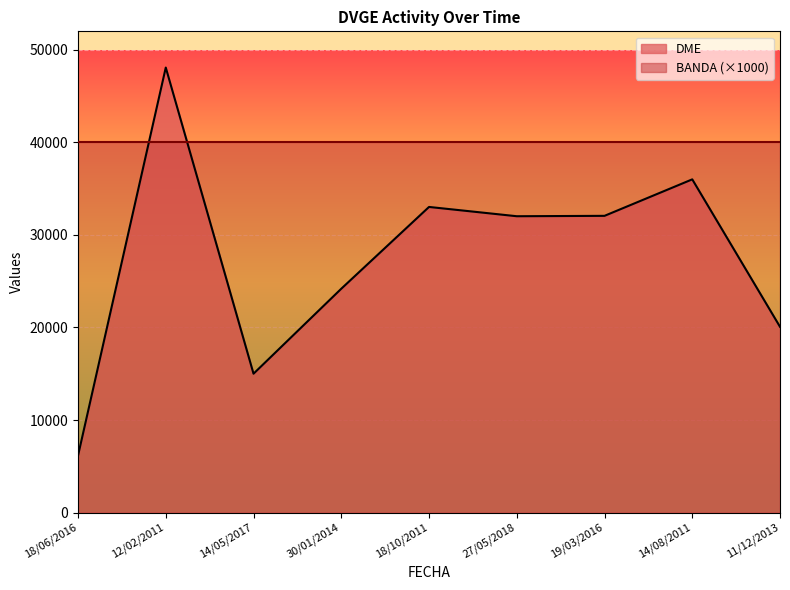

How many points are lower than both their immediate neighbors (excluding endpoints)?

2